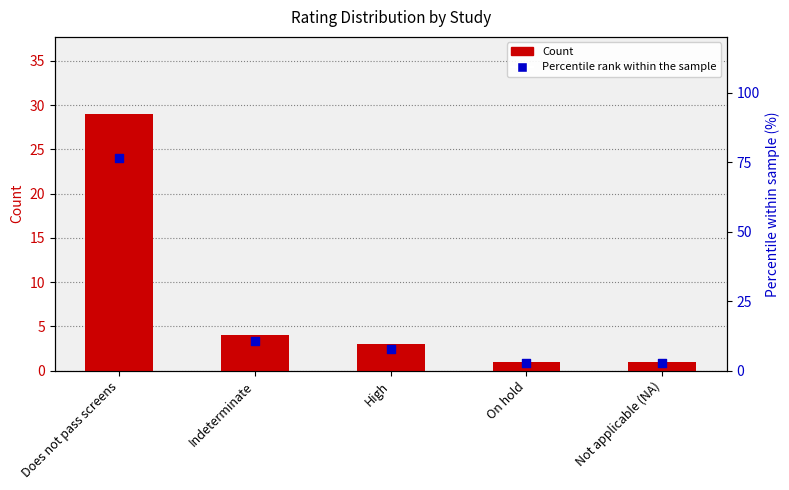

Which series contains the lowest Y value?

Count